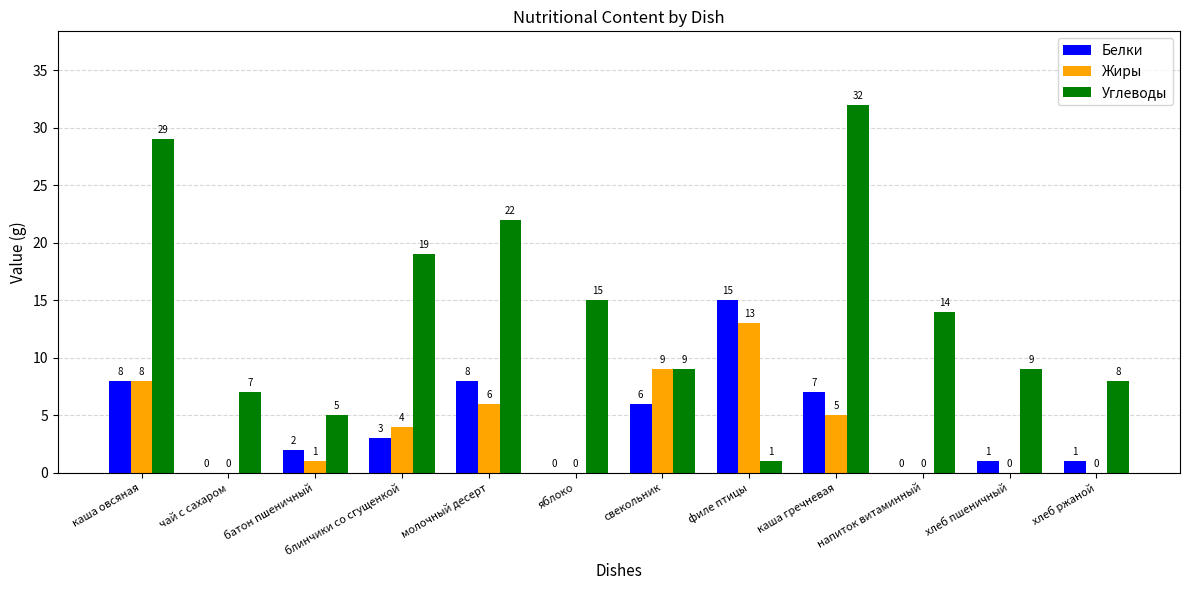

The value of Углеводы at хлеб пшеничный is 9. True or false?

True